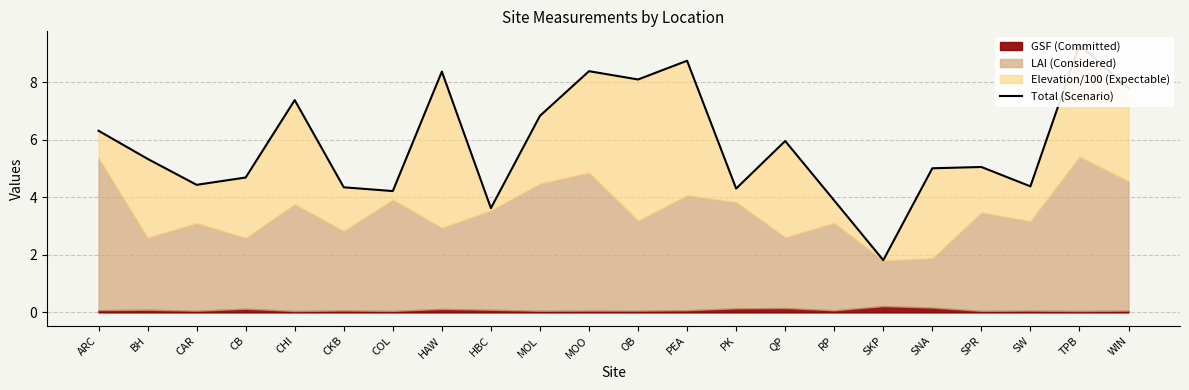

The chart shows a value of 8.5 at BH. True or false?

False